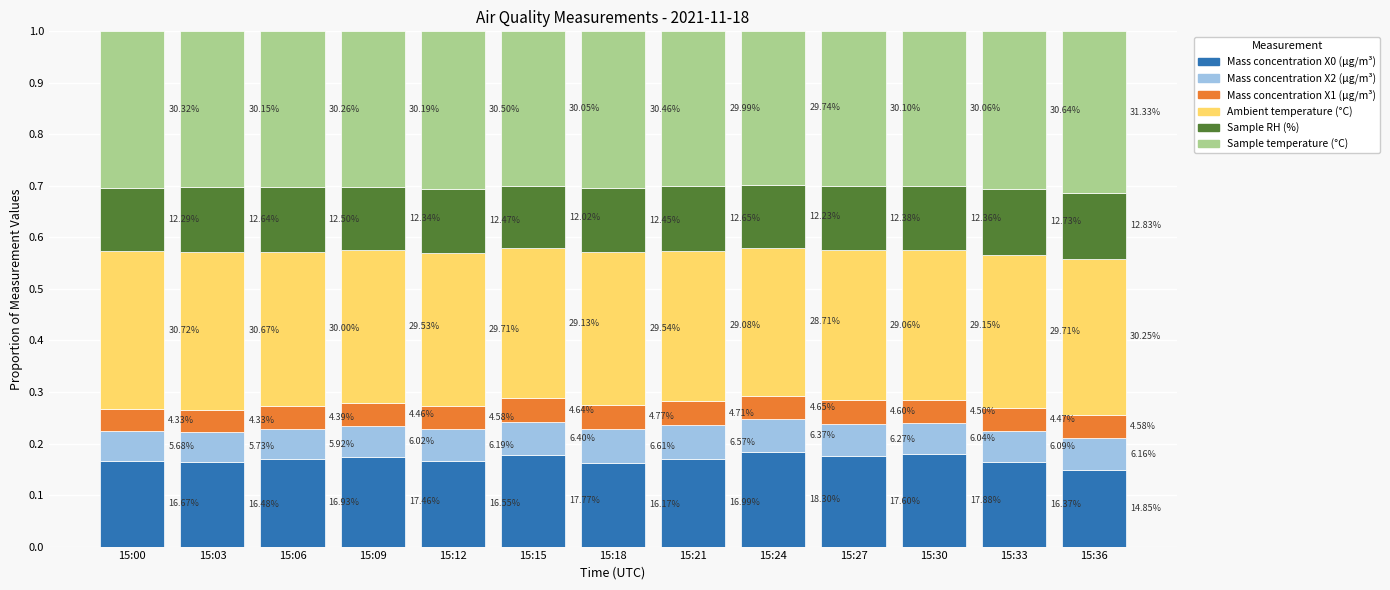

How many bars are there in total?

13